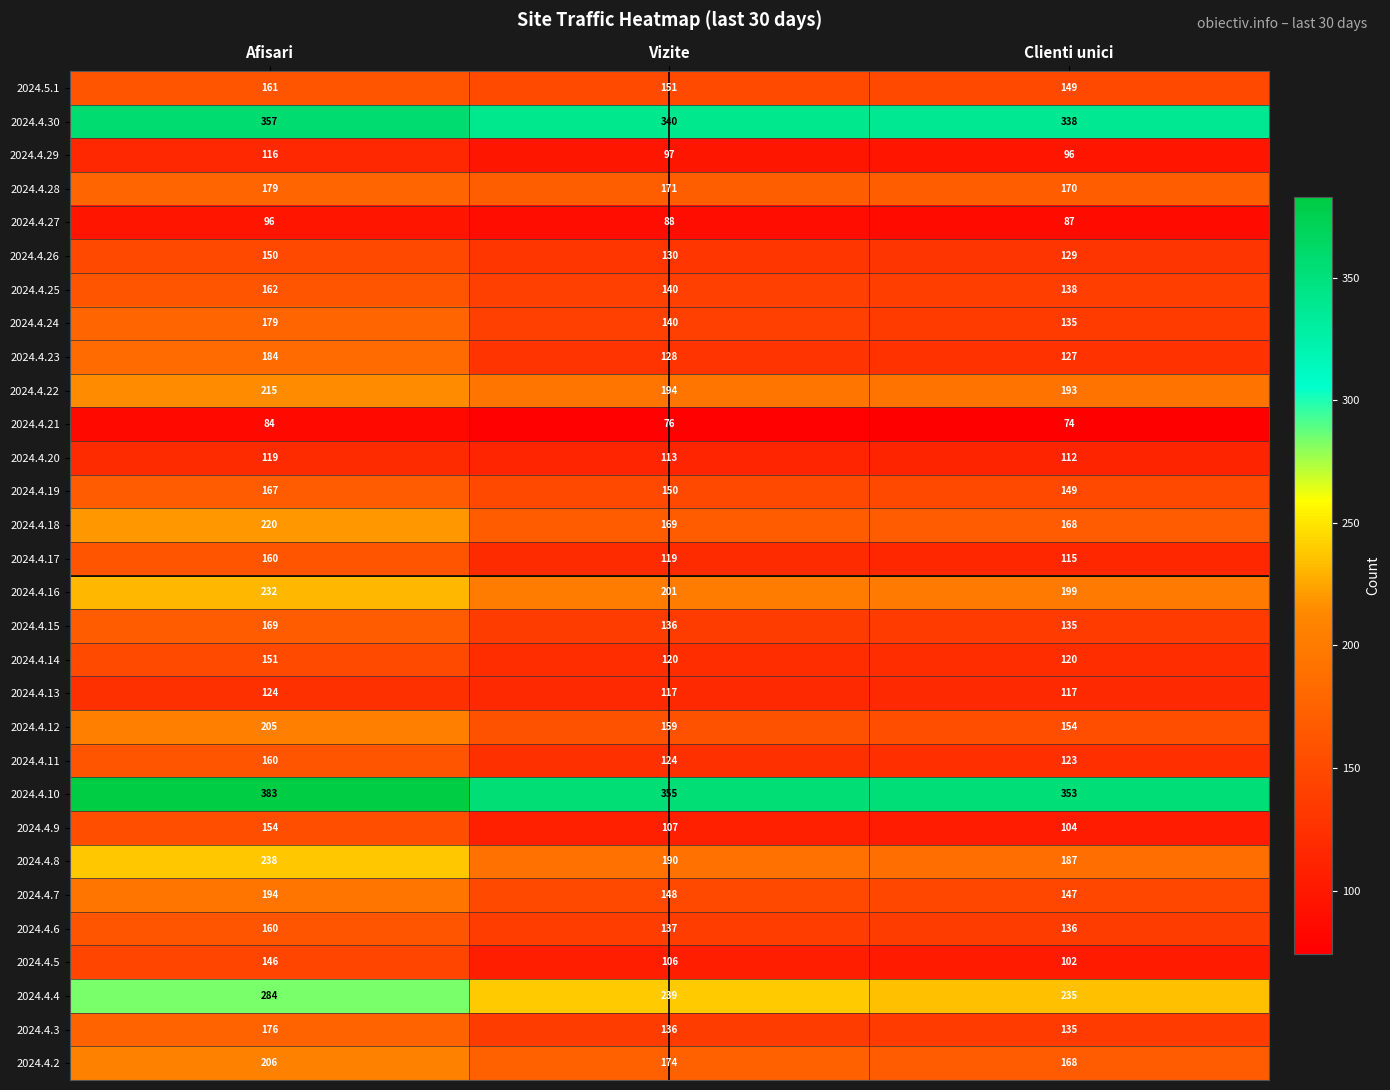

The 2024.4.15 series shows 169 at Afisari. True or false?

True